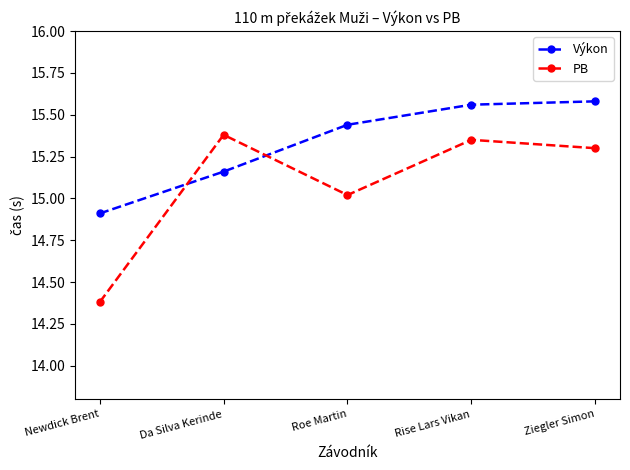

What is the sum of all Výkon values?

76.7